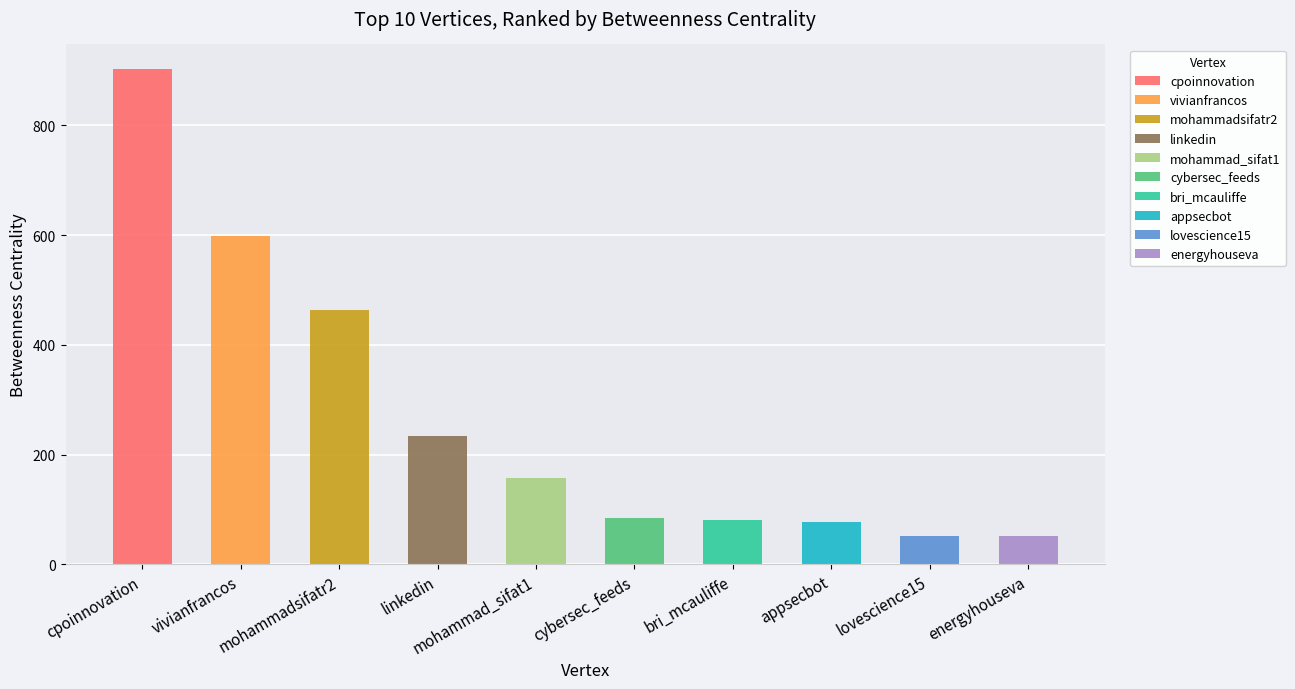

Reading right to left, list all the values displayed in this chart.

52.5	52.5	77.5	80.0	83.7	158.0	233.8	464.2	597.7	902.2